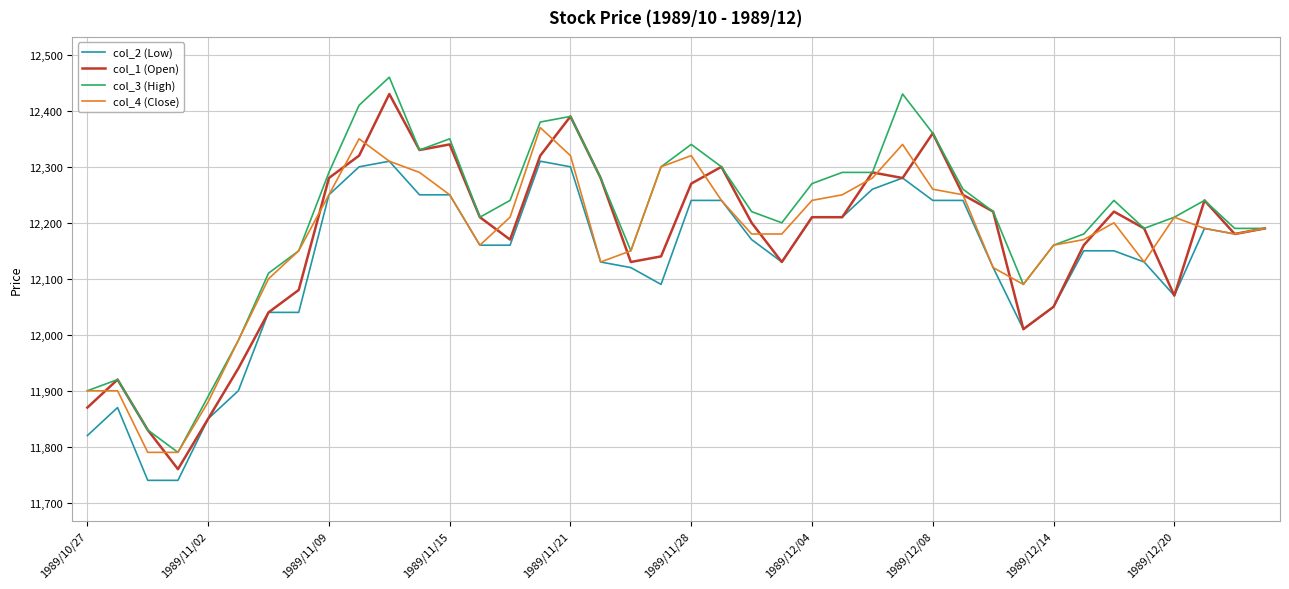

Which series has the largest total across all categories?

col_3 (High)